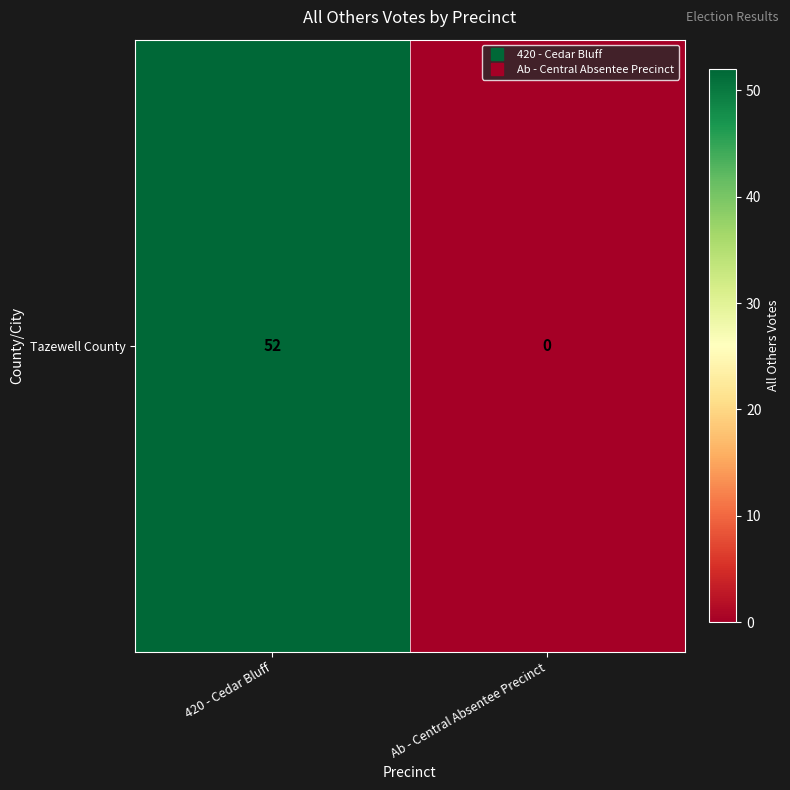

Which label corresponds to the largest value in the chart?

420 - Cedar Bluff